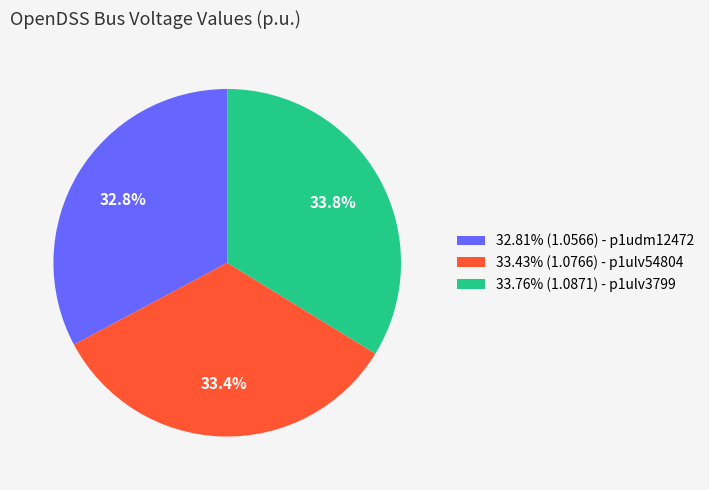

Does 33.76% (1.0871) - p1ulv3799 account for over 50% of the chart?

No